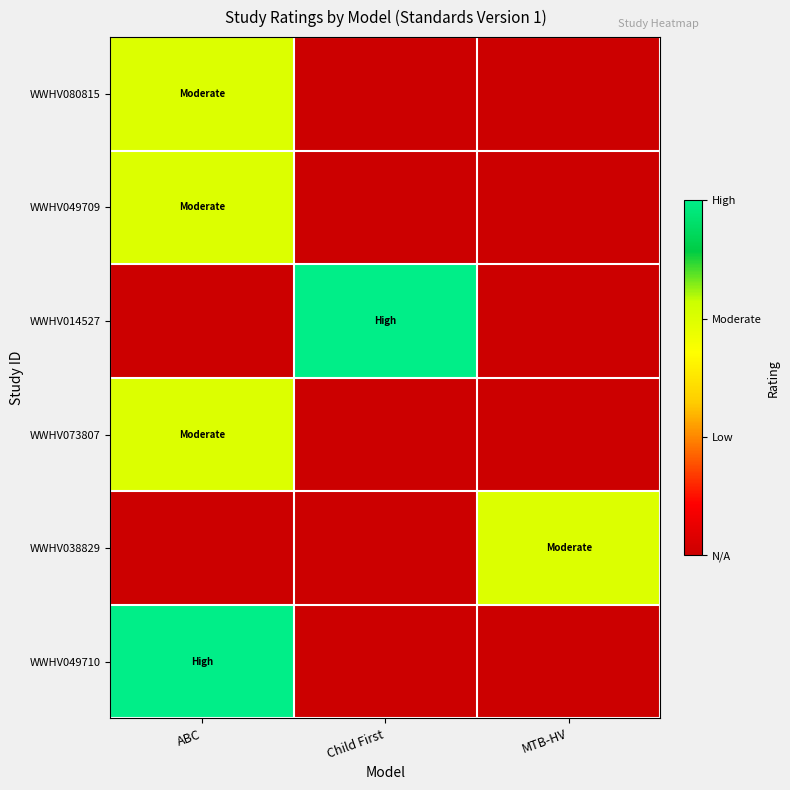

Which series changed the most between ABC and Child First?

WWHV014527